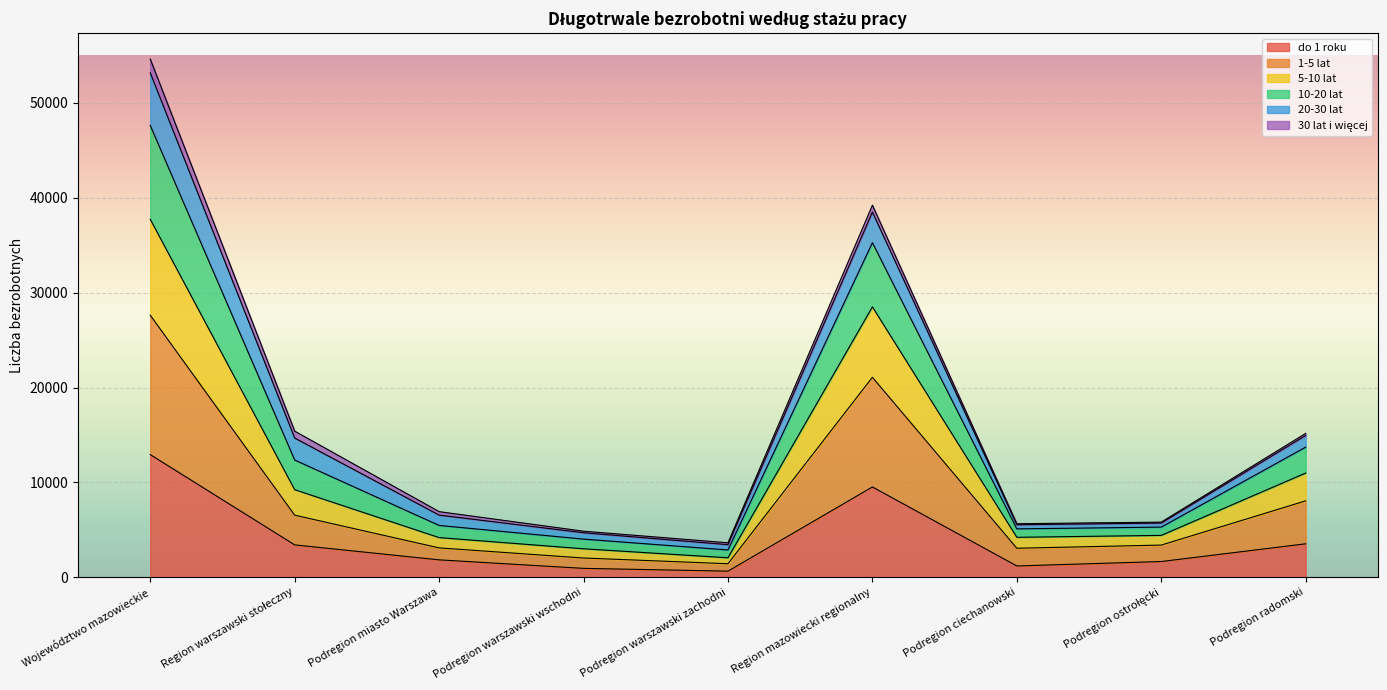

Does the chart display data point markers on the line(s)?

No